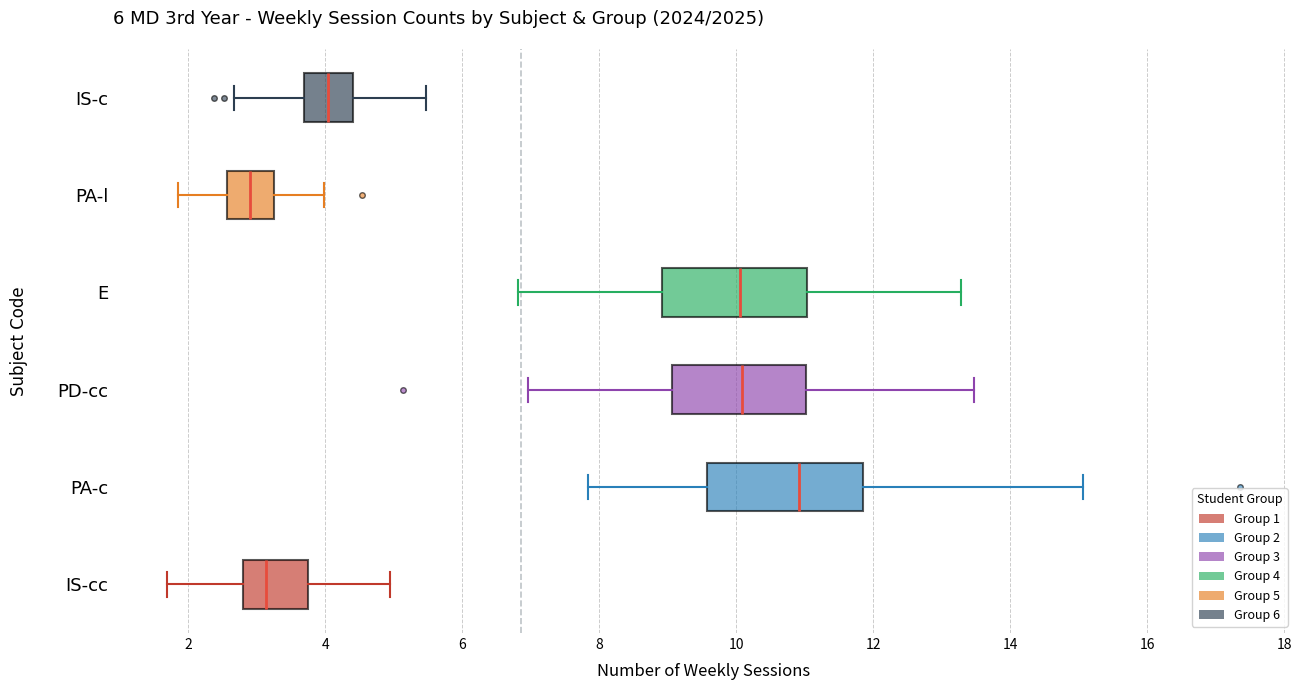

Reading bottom to top, transcribe this box plot: for each box, give where its median line is, the range the box spans, and where its two whiskers end, as read against the x-axis. The values are not printed on the chart, so give them approximately, as read against the axis.

IS-cc: median 3.2, box 2.8 to 3.8, whiskers 1.6 to 5.0
PA-c: median 11.0, box 9.6 to 11.8, whiskers 7.8 to 15.0
PD-cc: median 10.0, box 9.0 to 11.0, whiskers 7.0 to 13.4
E: median 10.0, box 9.0 to 11.0, whiskers 6.8 to 13.2
PA-l: median 2.8, box 2.6 to 3.2, whiskers 1.8 to 4.0
IS-c: median 4.0, box 3.6 to 4.4, whiskers 2.6 to 5.4